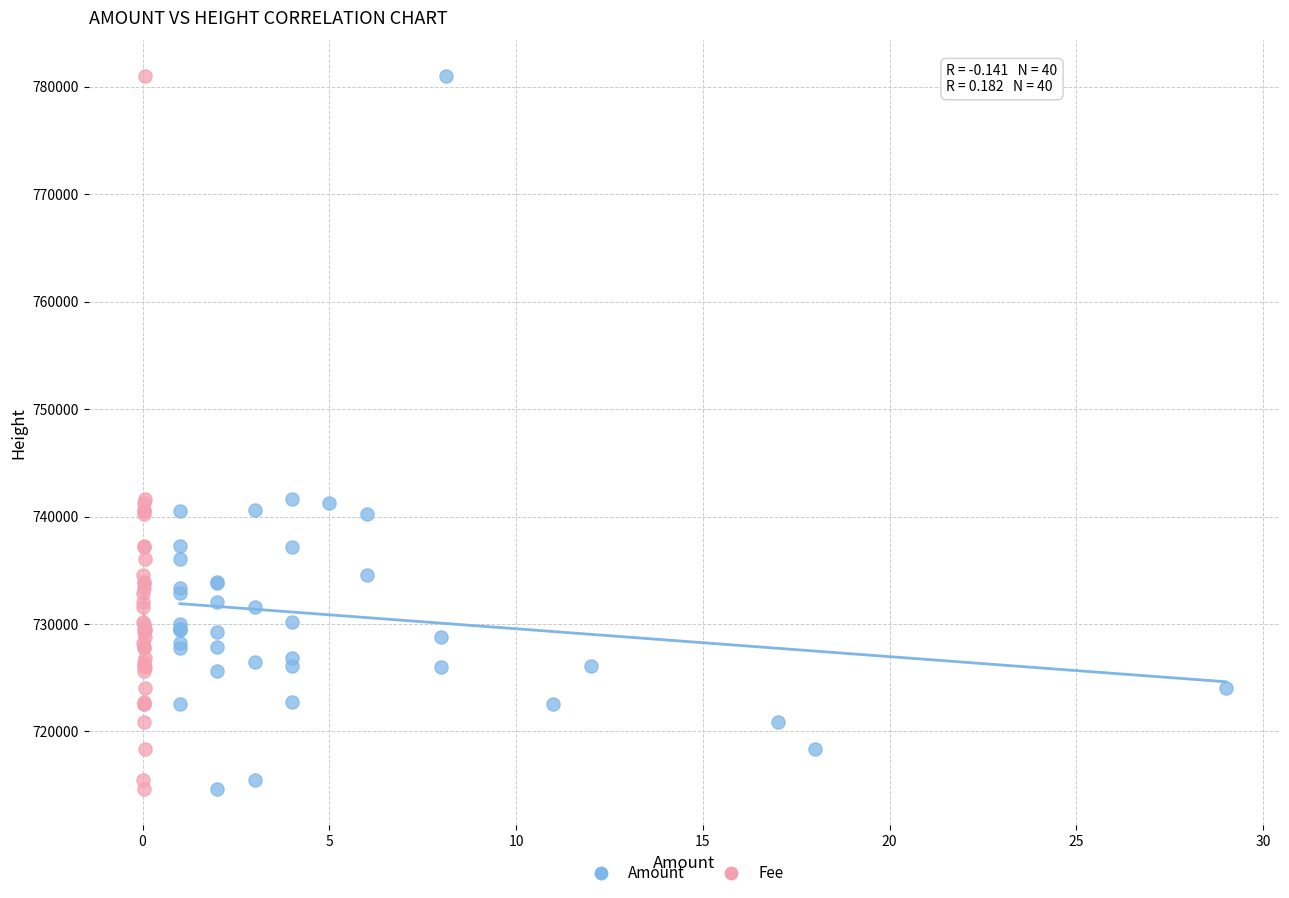

What are all the series names shown in the legend?

Amount, Fee